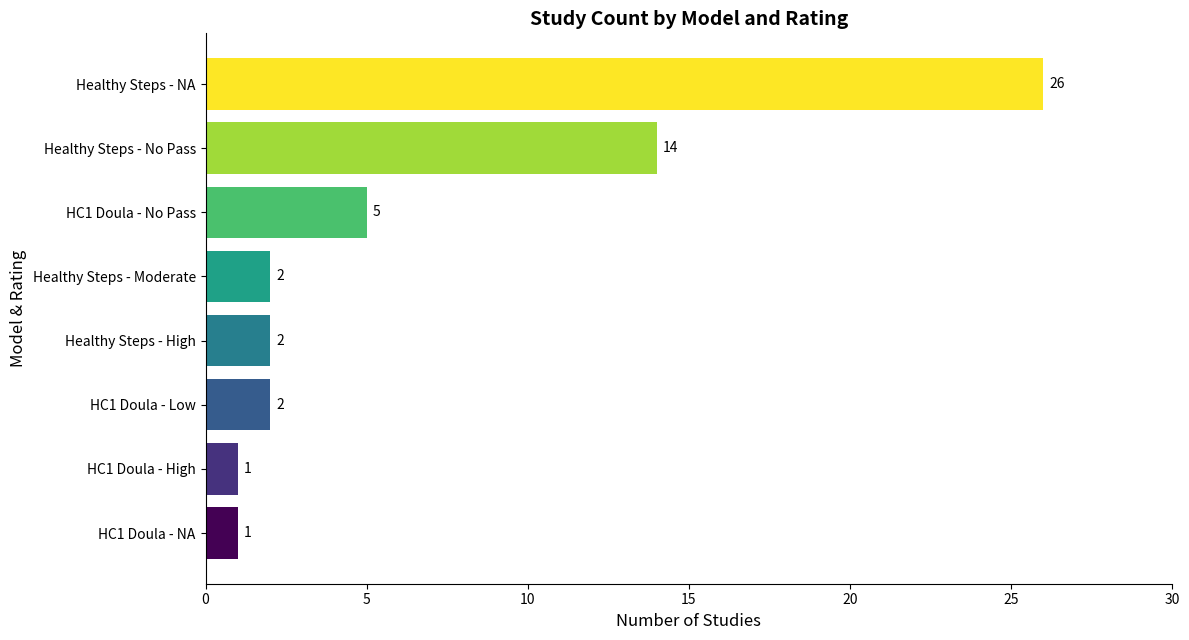

What is the average value?

7